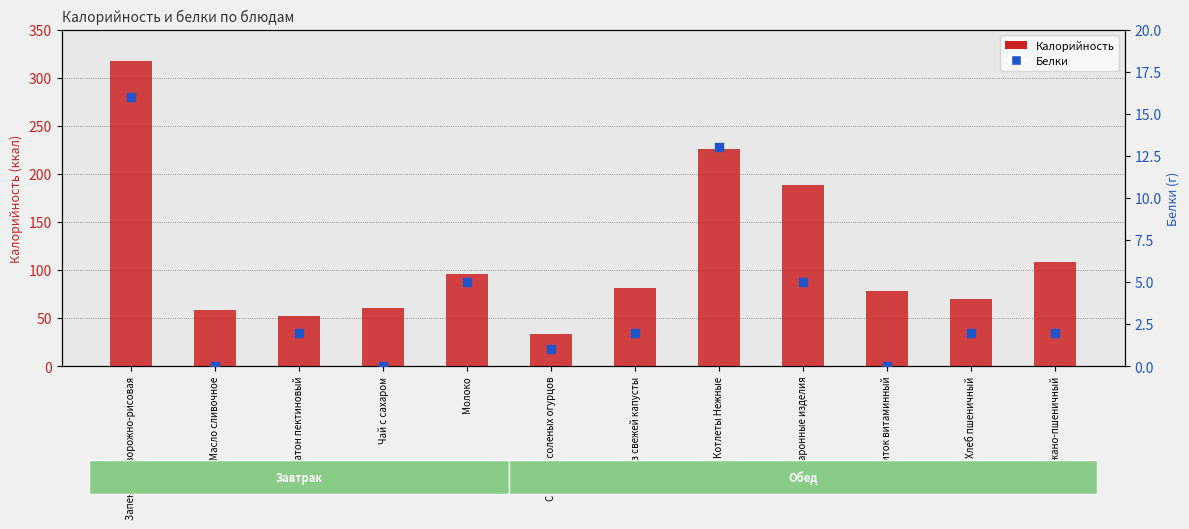

Is the value of Белки at Молоко greater than the value of Калорийность at Макаронные изделия?

No